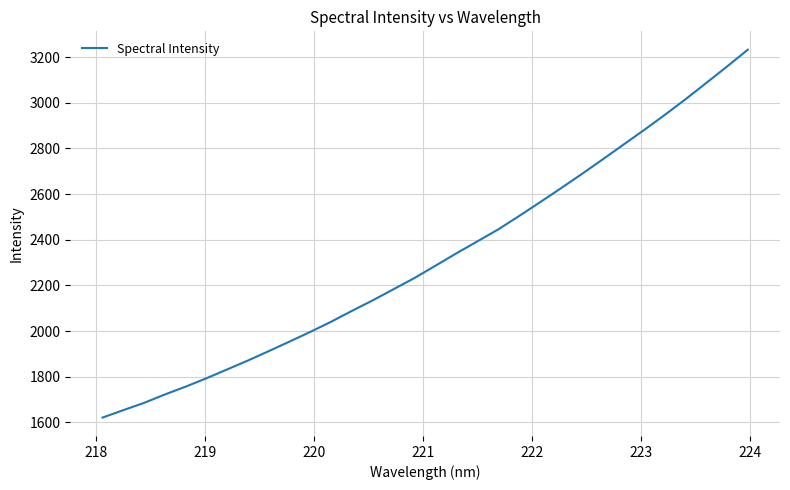

What is the smallest value displayed?

1620.7